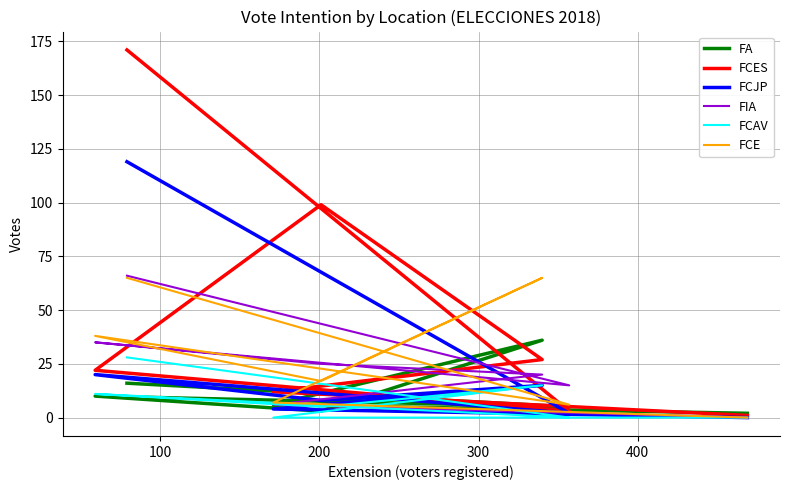

Where is the first local maximum for FCAV?

200